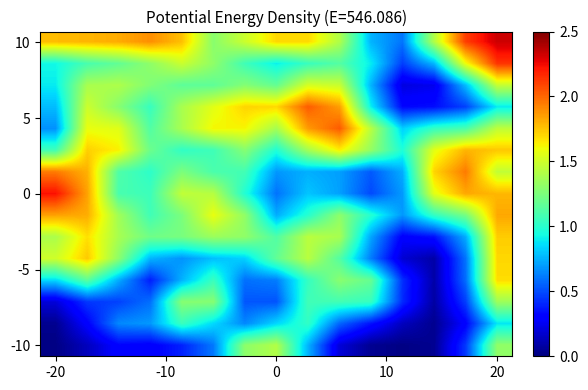

What is the greatest value displayed?

2.3